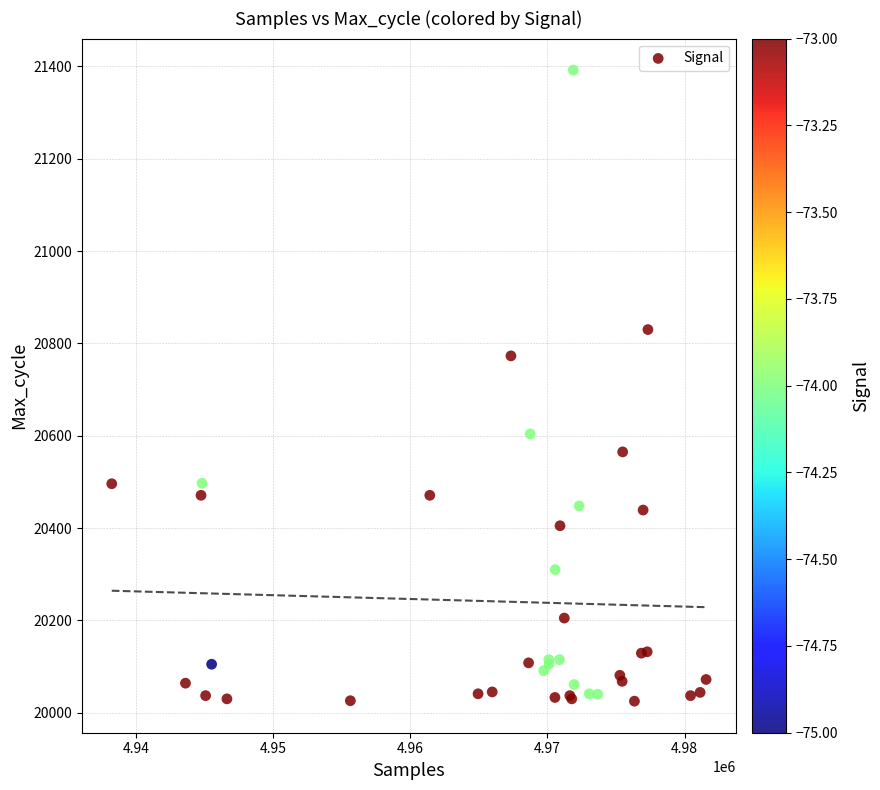

What Y value in the scatter plot is closest to 20708?

20773